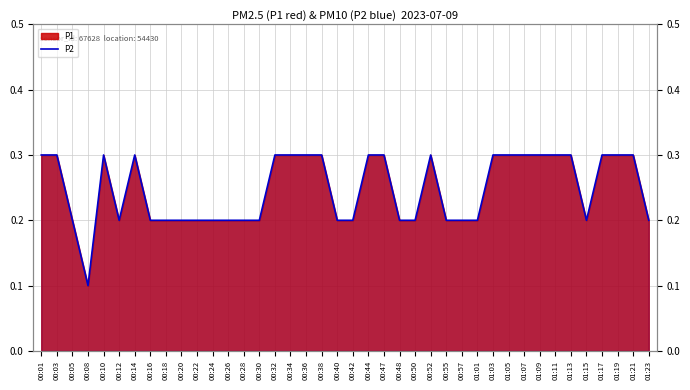

What is the sum of all values?

9.9